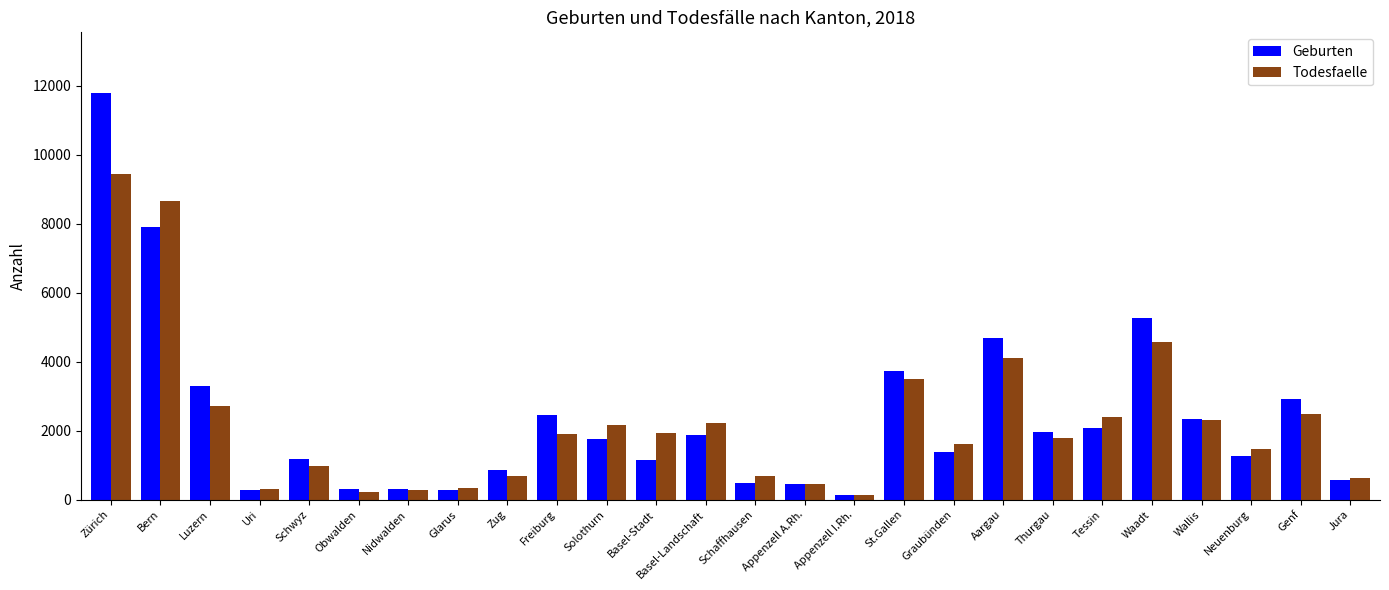

How many bars are there in total?

52